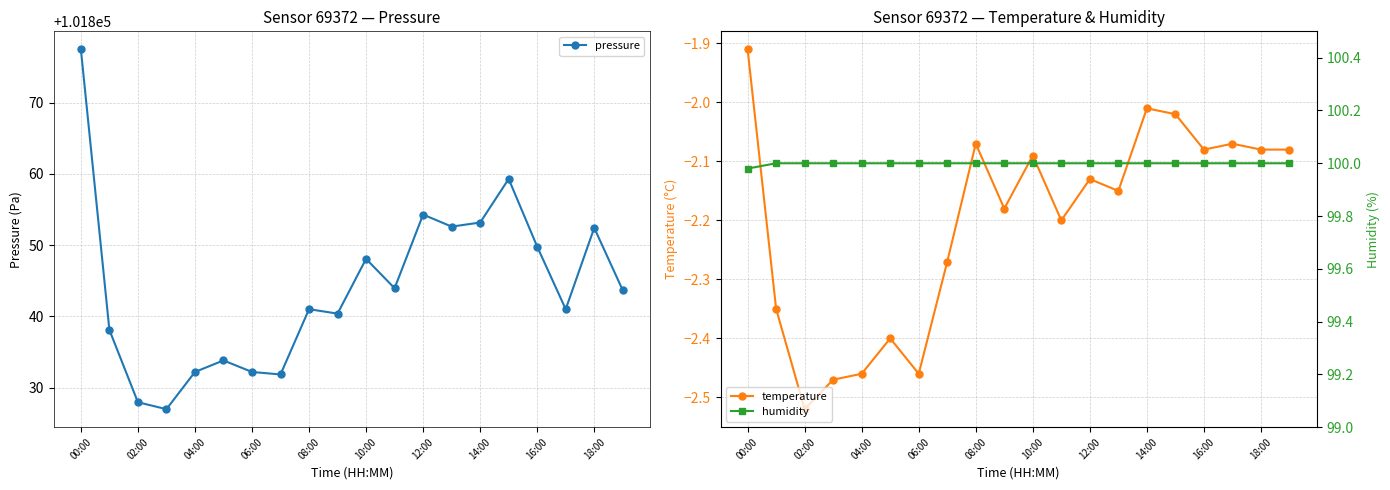

How many data points in temperature are above -2?

1